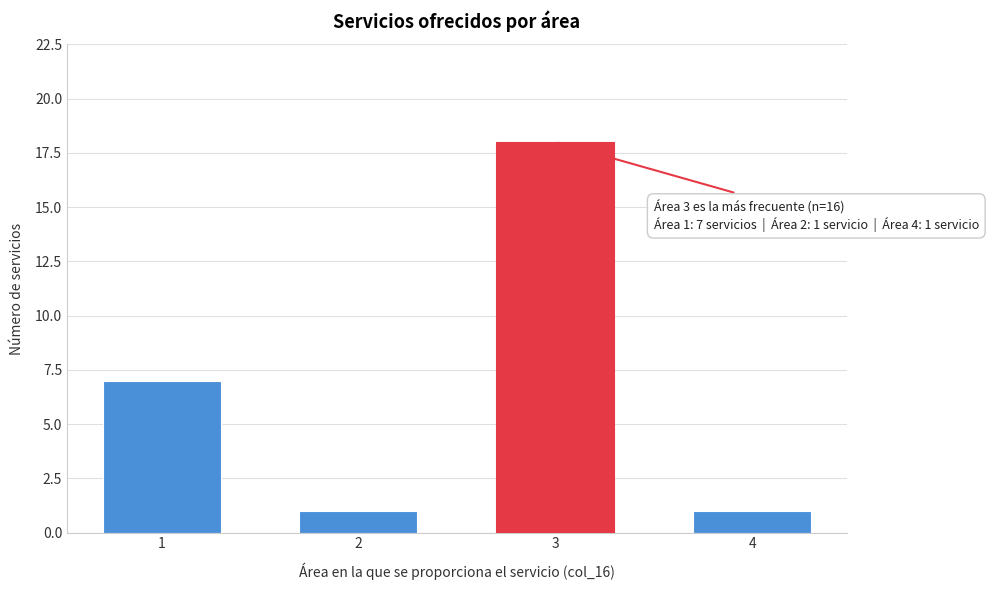

Reading left to right, list all the values displayed in this chart.

1=7	2=1	3=18	4=1